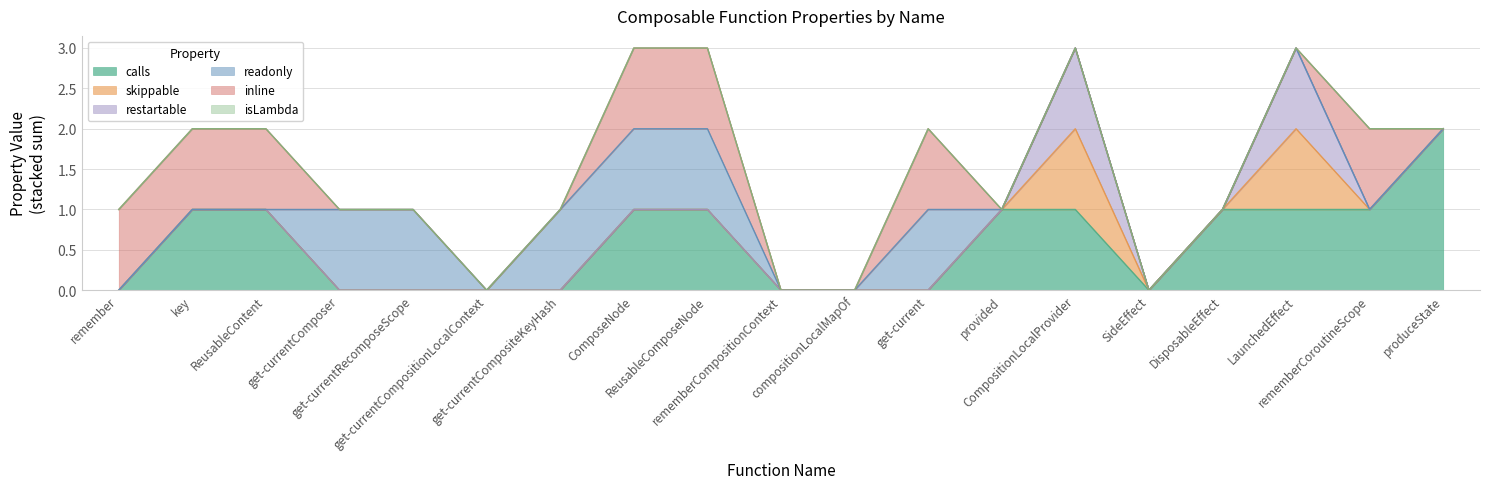

Between rememberCompositionContext and get-currentRecomposeScope, which is larger?

rememberCompositionContext